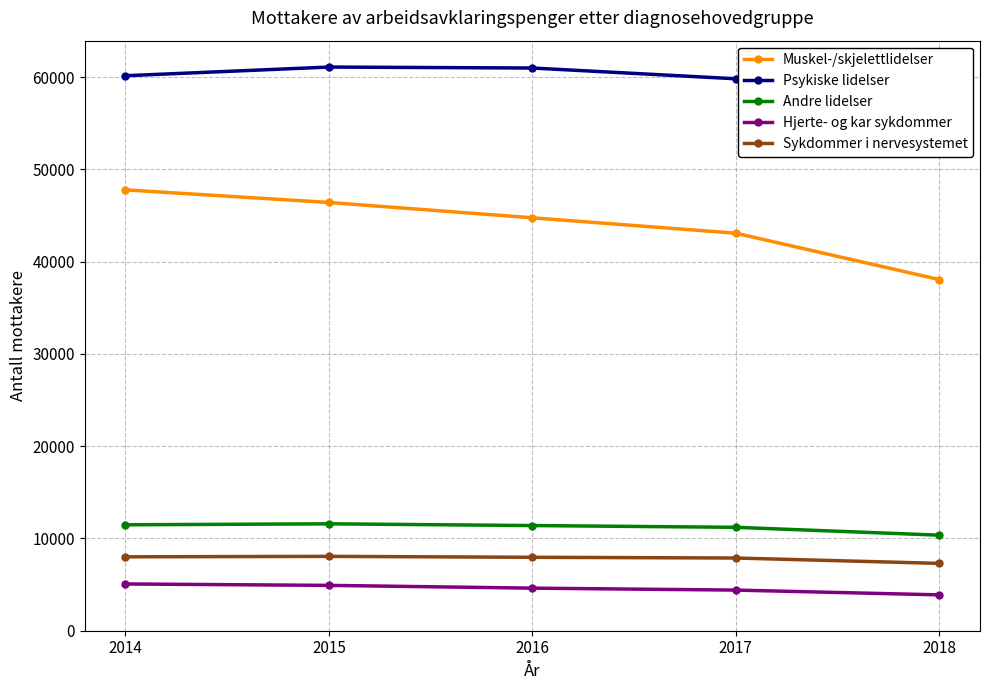

True or false: Muskel-/skjelettlidelser has more than 2 points higher than both neighbors.

False